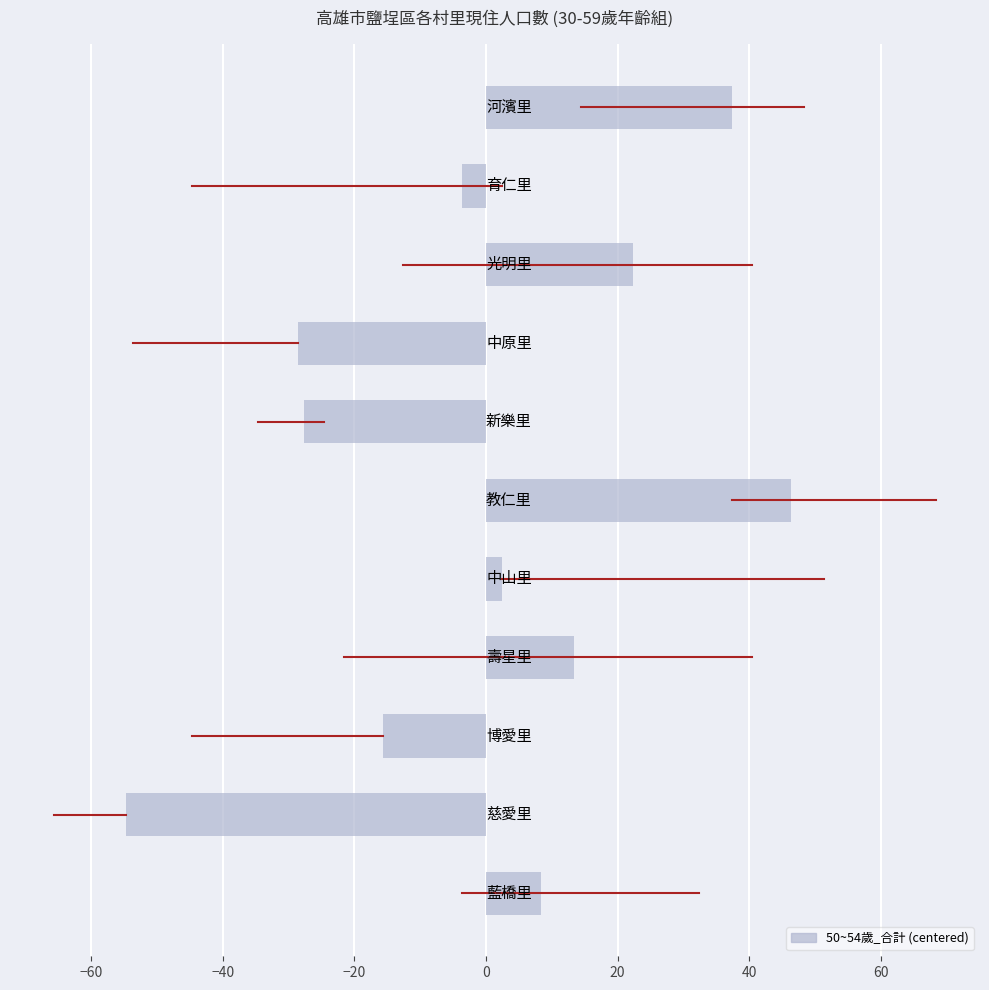

What is the smallest value displayed?

-54.6